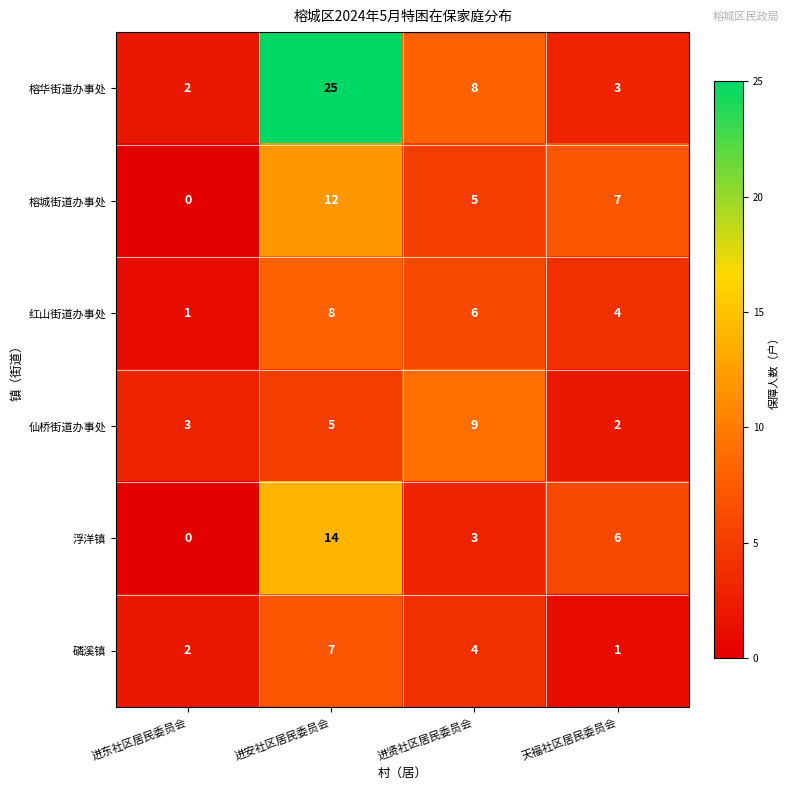

At which category is the sum across all series the highest?

进安社区居民委员会